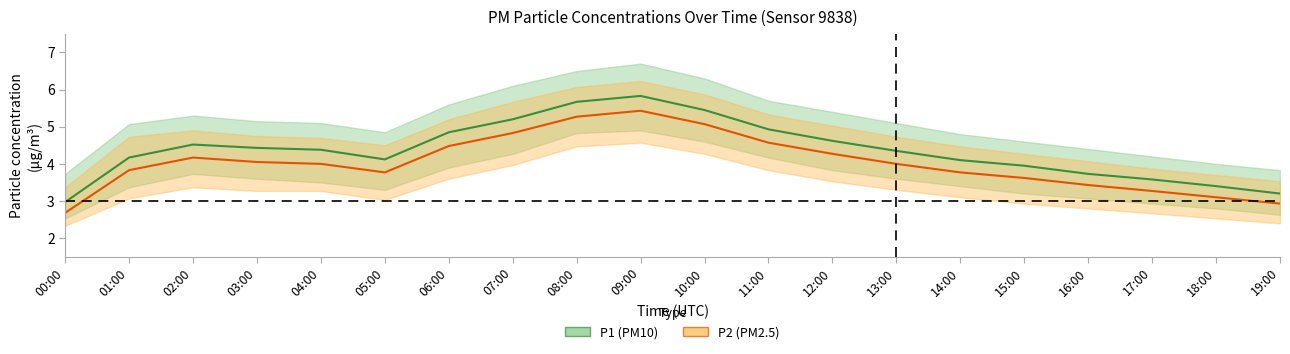

What is the average value of the P2 mean series?

4.0